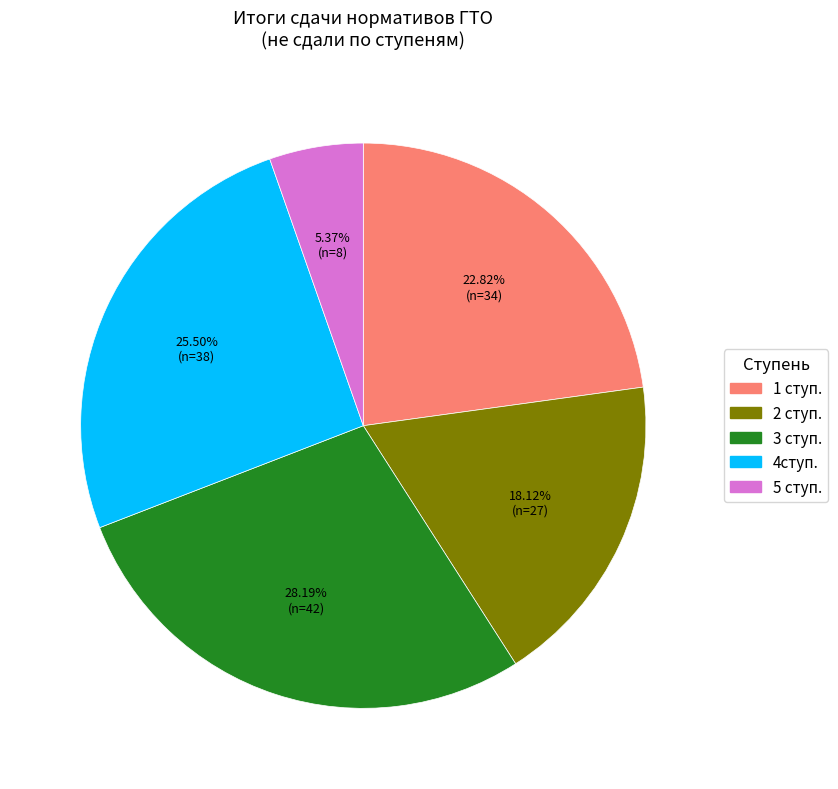

The 2 ступ. slice represents 18% of the pie. True or false?

True